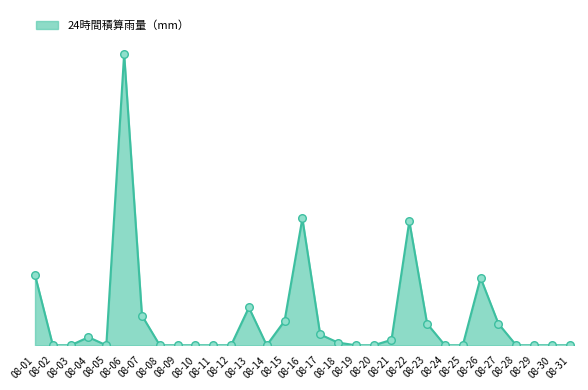

What is the change in value from 08-12 to 08-22?

+4.6